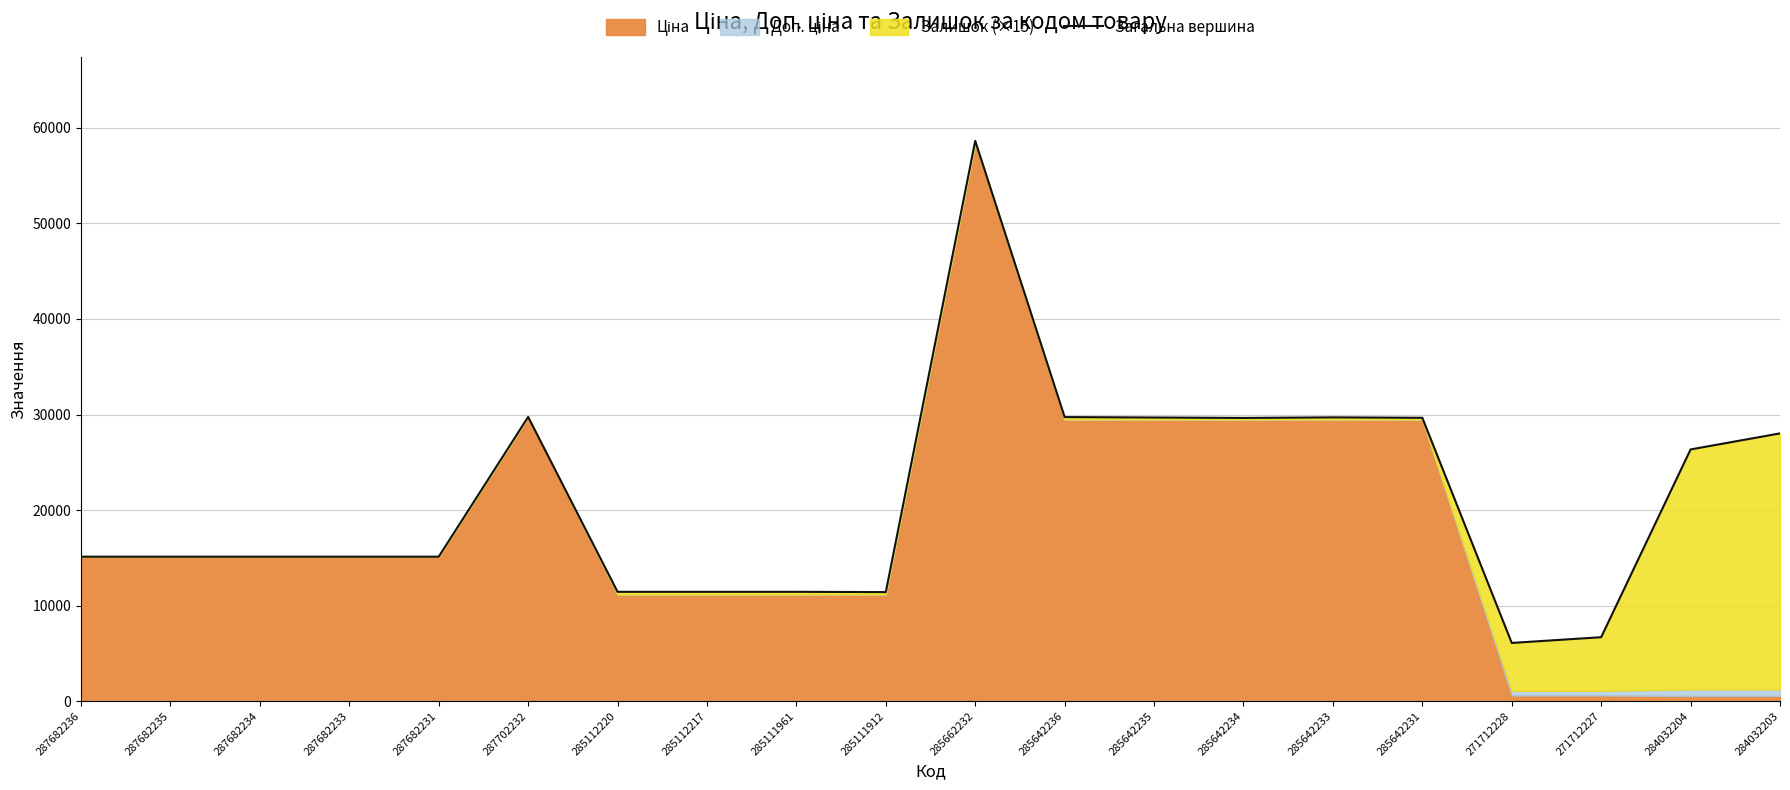

Which label corresponds to the largest value in the chart?

285662232